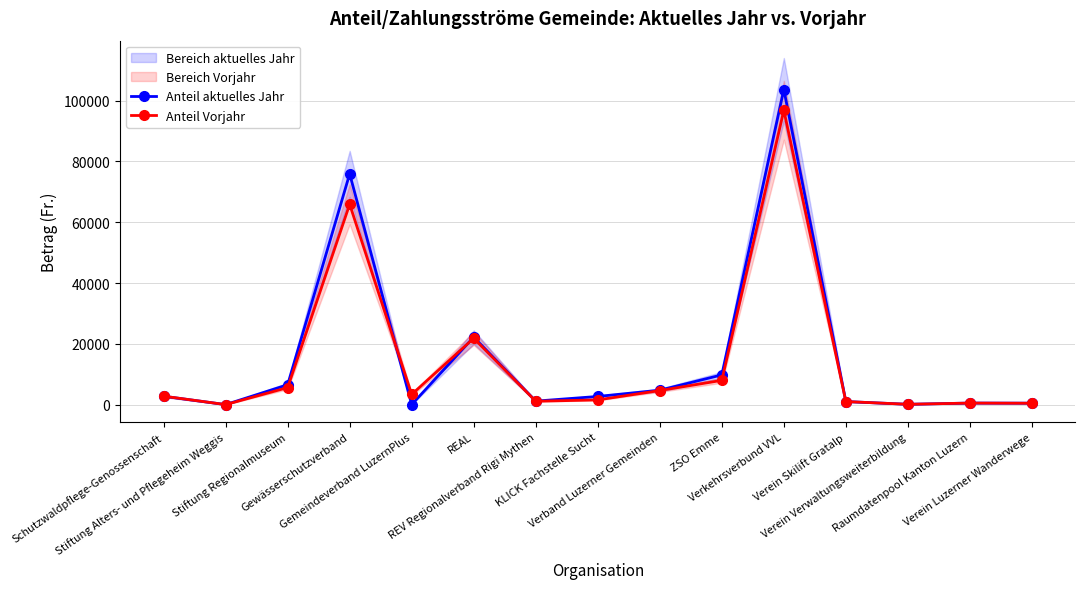

What is the average value of the Anteil Vorjahr series?

14241.5